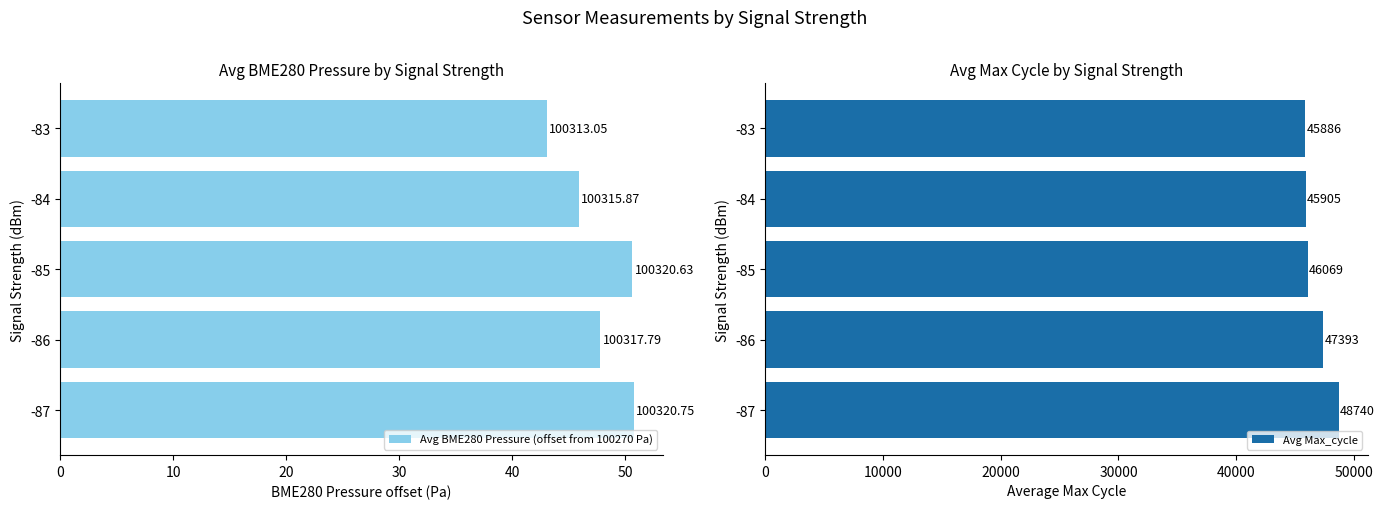

What is the difference between the second highest and second lowest values in the Avg BME280 Pressure (offset from 100270 Pa) series?

4.8